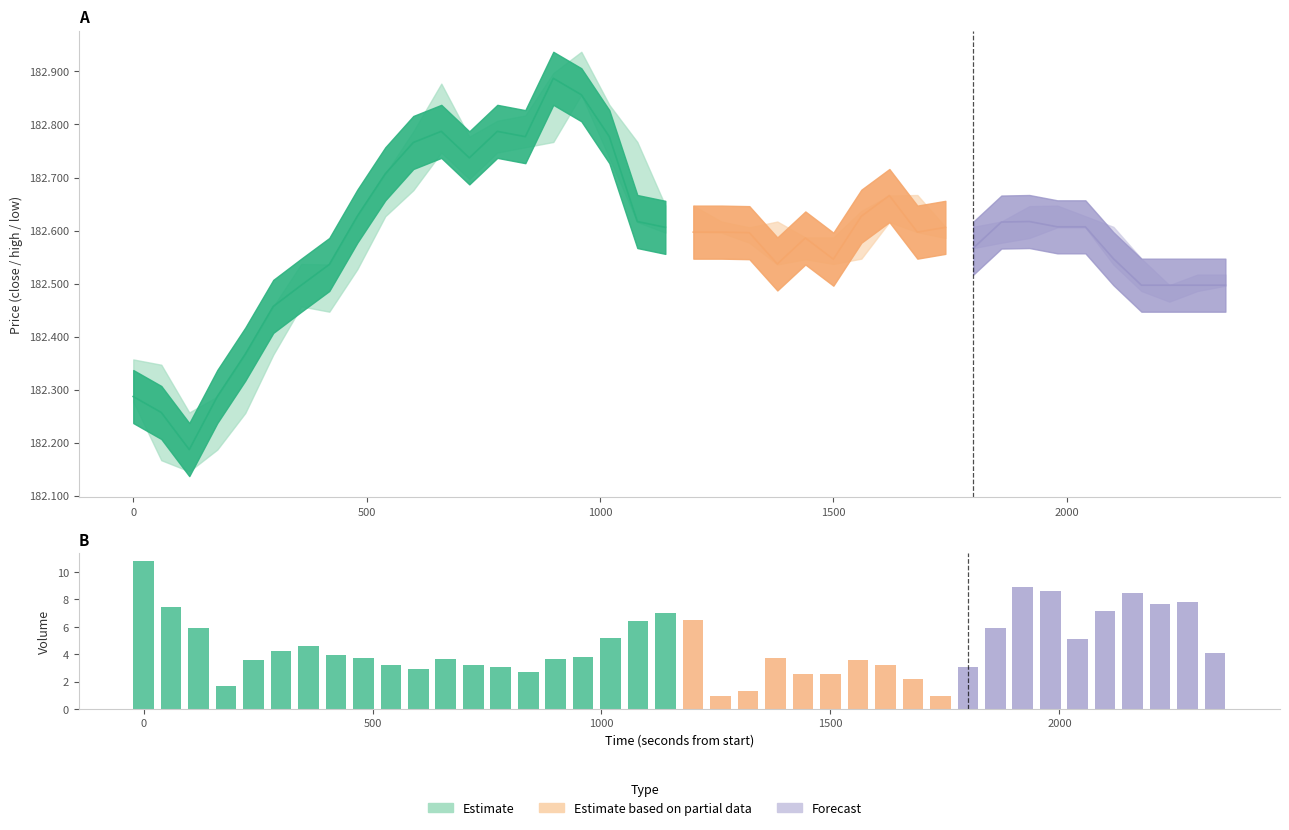

What is the average value?

4.6